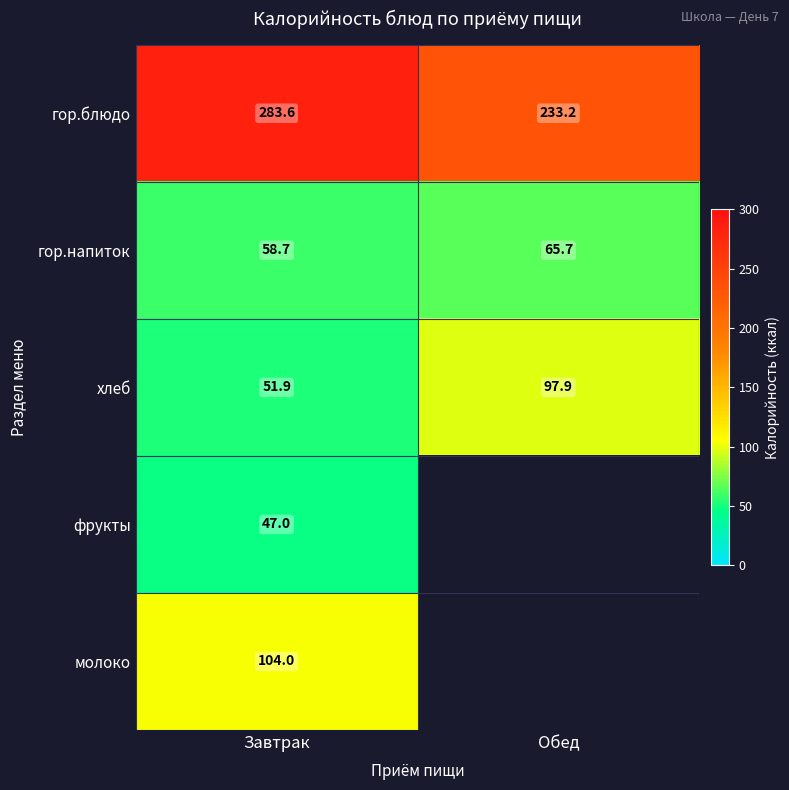

Where does the хлеб series first go above 97?

Обед